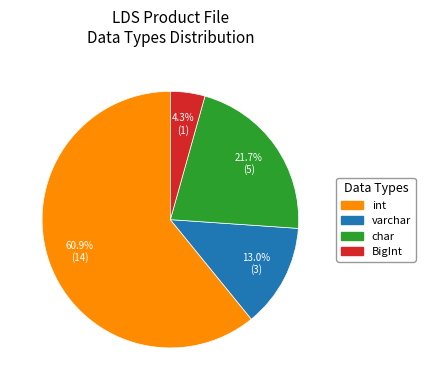

Which category has the smallest portion of the pie?

BigInt